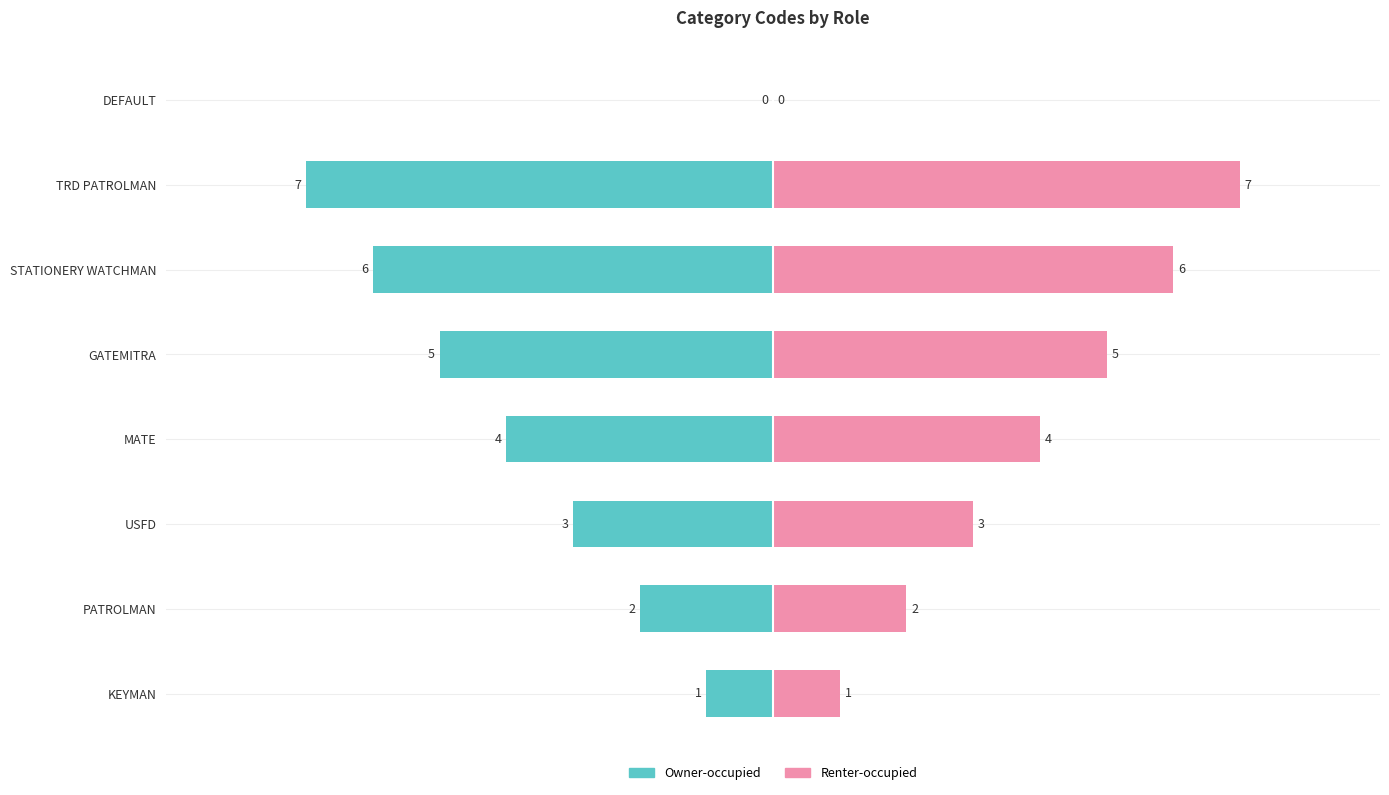

What is the change in value from TRD PATROLMAN to DEFAULT?

-7